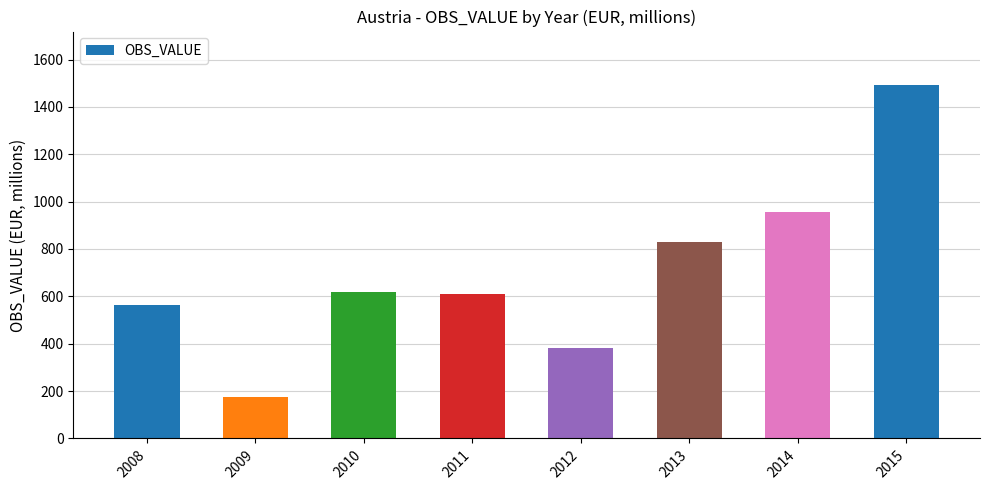

Reading right to left, what are all the values shown in this chart?

1494	955	828	384	610	617	173	564